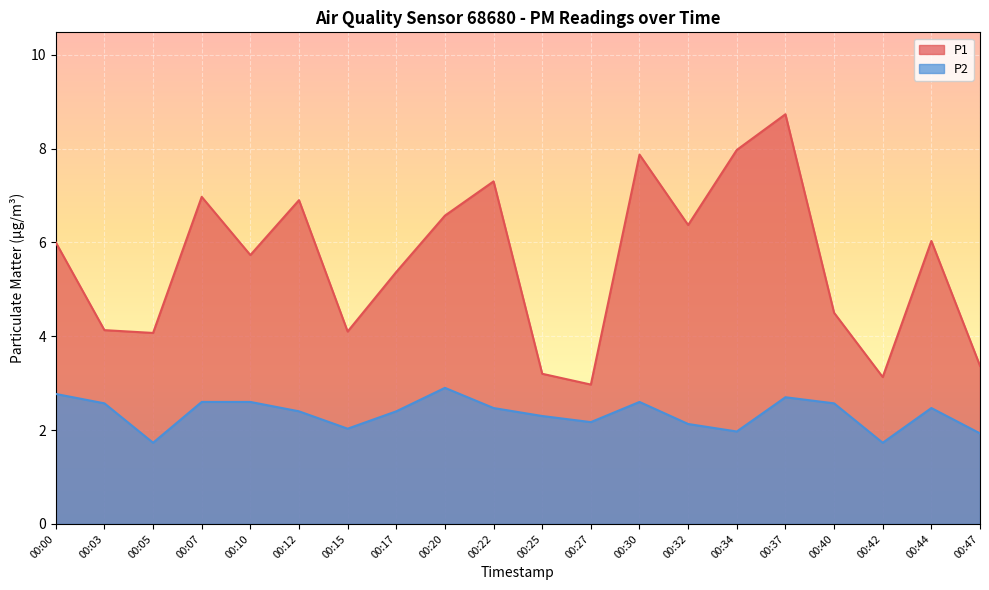

At which category is the sum across all series the highest?

00:37